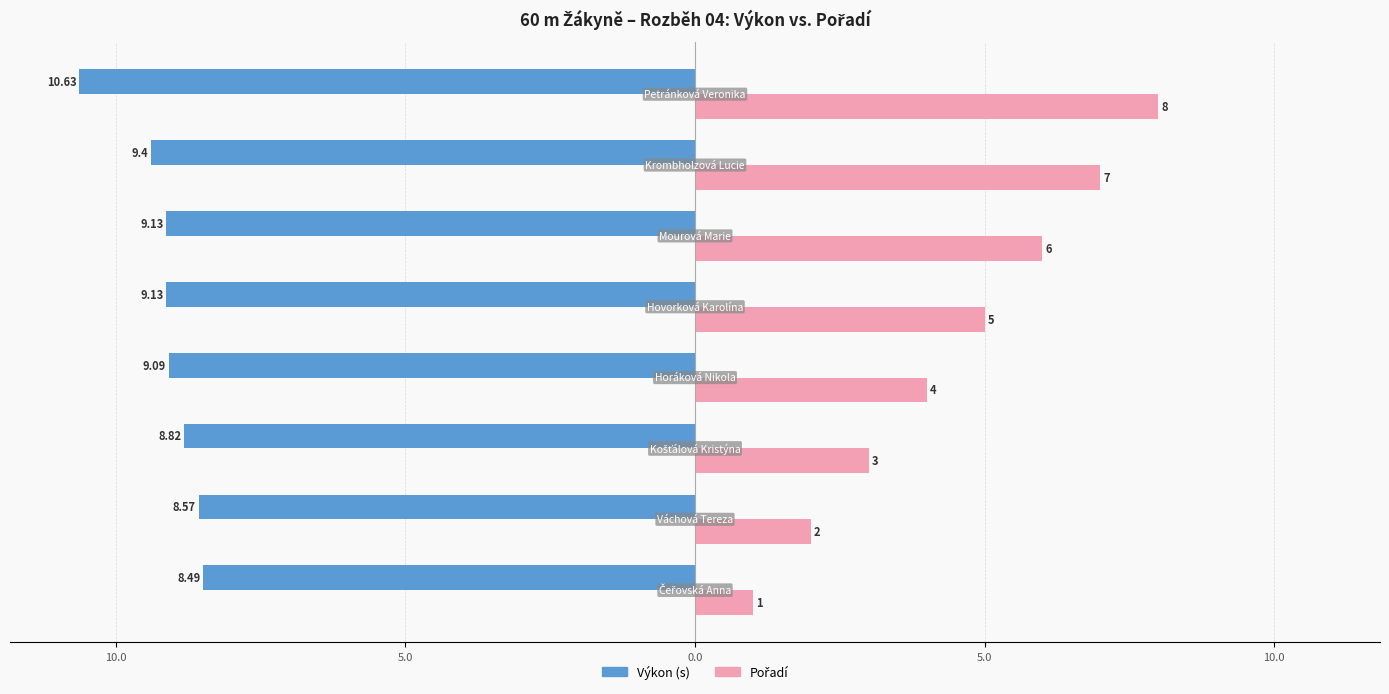

How many bars are there in each group?

2